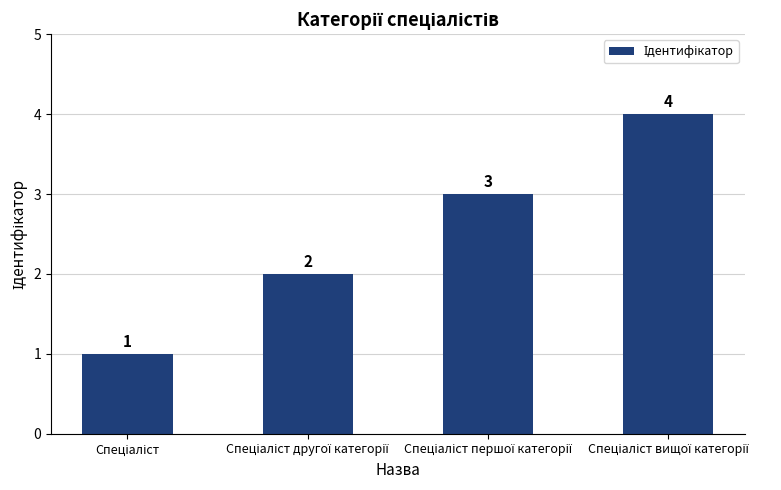

How many values are between 2 and 4?

3